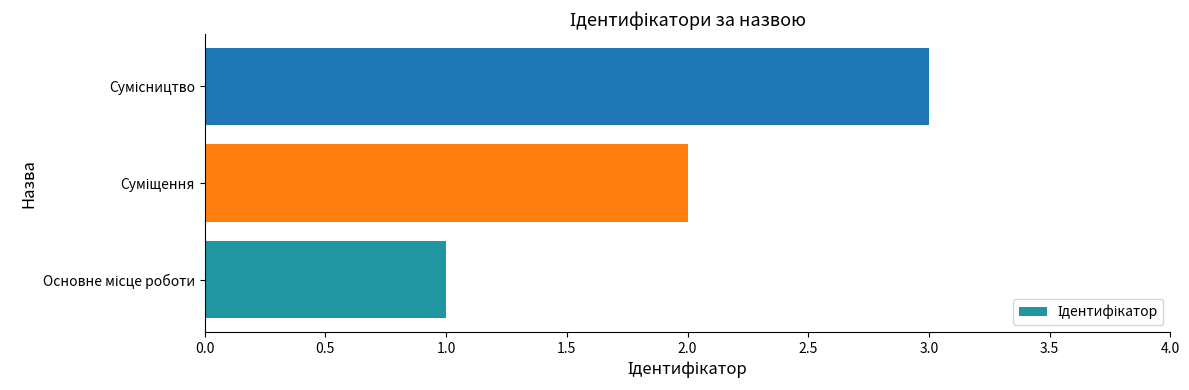

What is the maximum value shown in the chart?

3